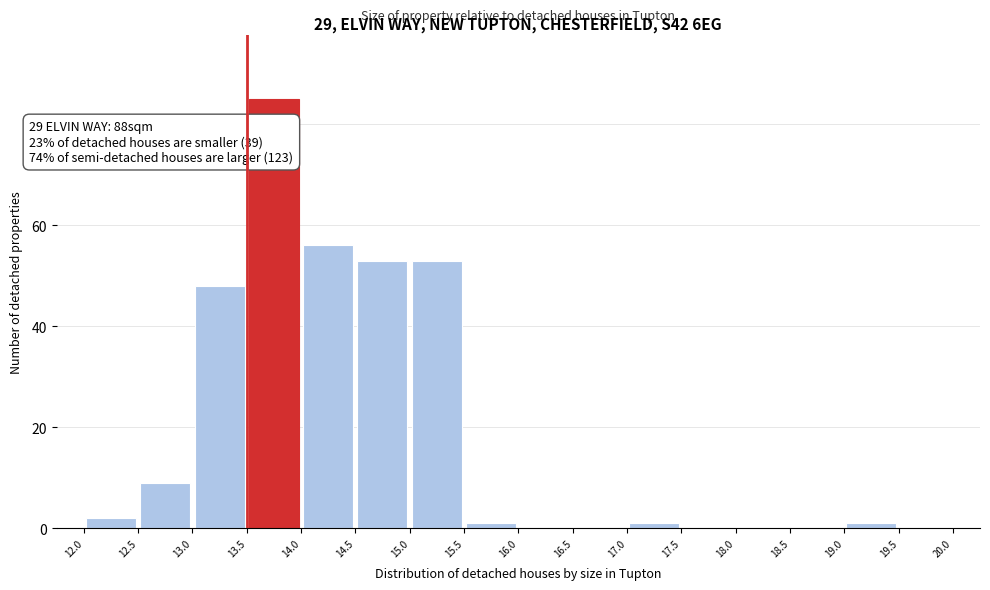

Over which range of the x-axis is the bar tallest?

13.5 to 14.0